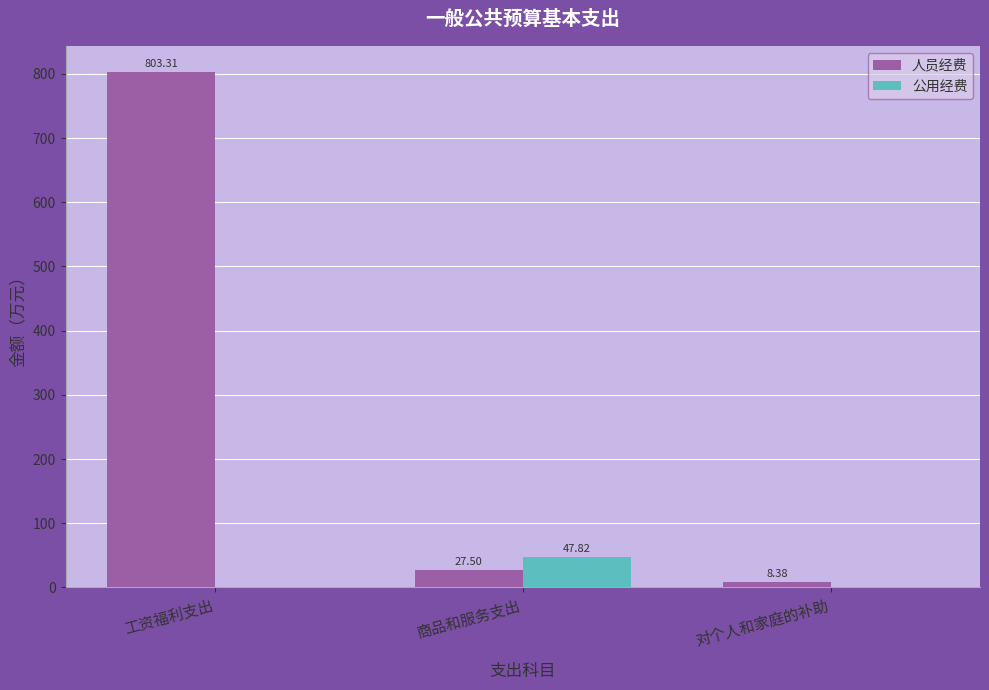

What is the spread (max minus min) of values at 商品和服务支出?

20.3